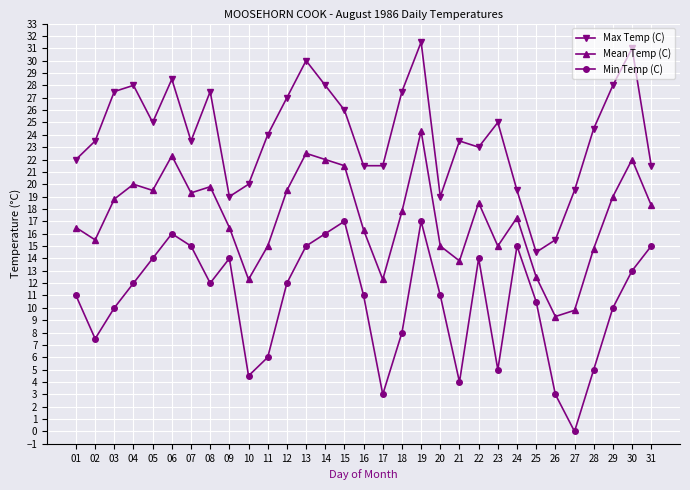

Reading right to left, extract all data points from this chart.

Max Temp (C): 21.5	31.0	28.0	24.5	19.5	15.5	14.5	19.5	25.0	23.0	23.5	19.0	31.5	27.5	21.5	21.5	26.0	28.0	30.0	27.0	24.0	20.0	19.0	27.5	23.5	28.5	25.0	28.0	27.5	23.5	22.0
Mean Temp (C): 18.3	22.0	19.0	14.8	9.8	9.3	12.5	17.3	15.0	18.5	13.8	15.0	24.3	17.8	12.3	16.3	21.5	22.0	22.5	19.5	15.0	12.3	16.5	19.8	19.3	22.3	19.5	20.0	18.8	15.5	16.5
Min Temp (C): 15.0	13.0	10.0	5.0	0.0	3.0	10.5	15.0	5.0	14.0	4.0	11.0	17.0	8.0	3.0	11.0	17.0	16.0	15.0	12.0	6.0	4.5	14.0	12.0	15.0	16.0	14.0	12.0	10.0	7.5	11.0